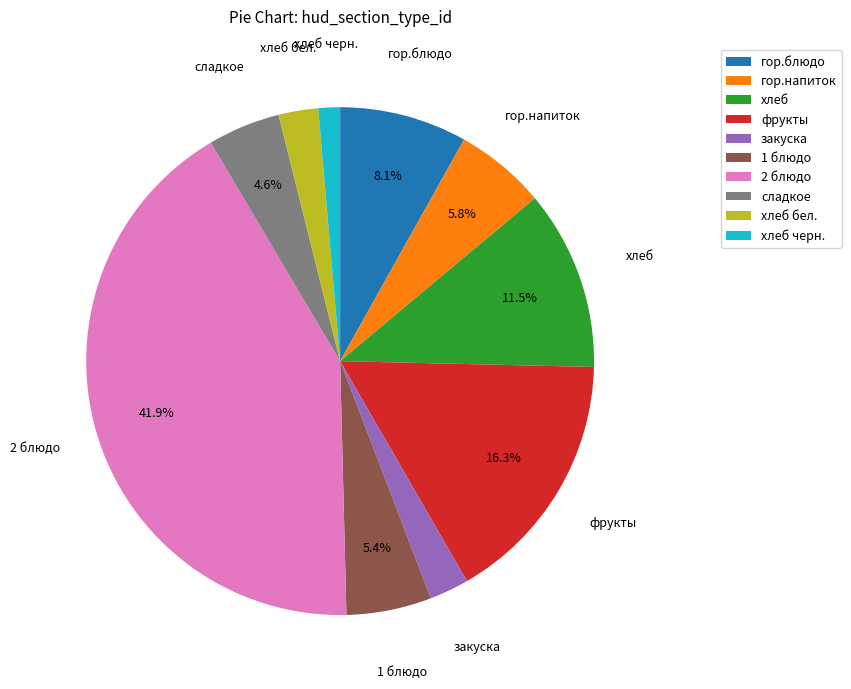

How much of the chart is everything except сладкое?

95.4%